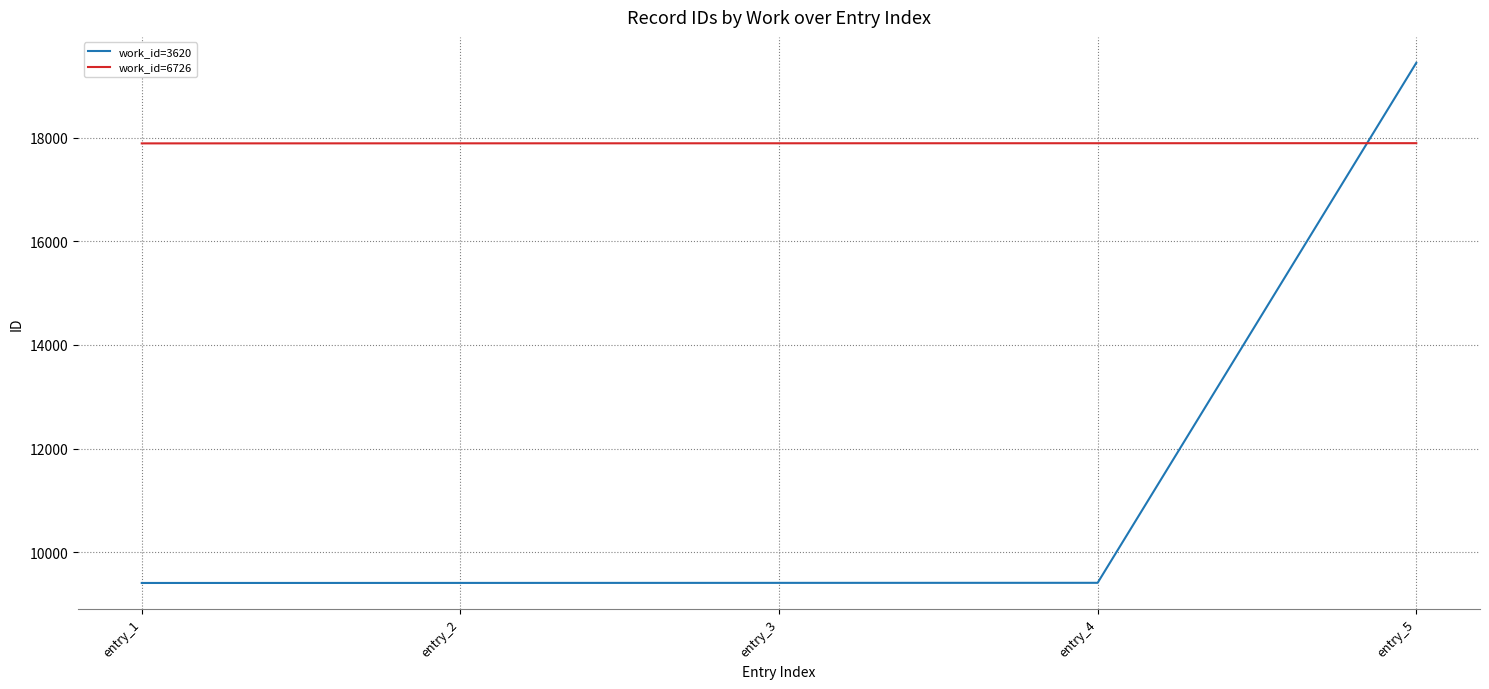

At which label does work_id=3620 reach its peak?

entry_5